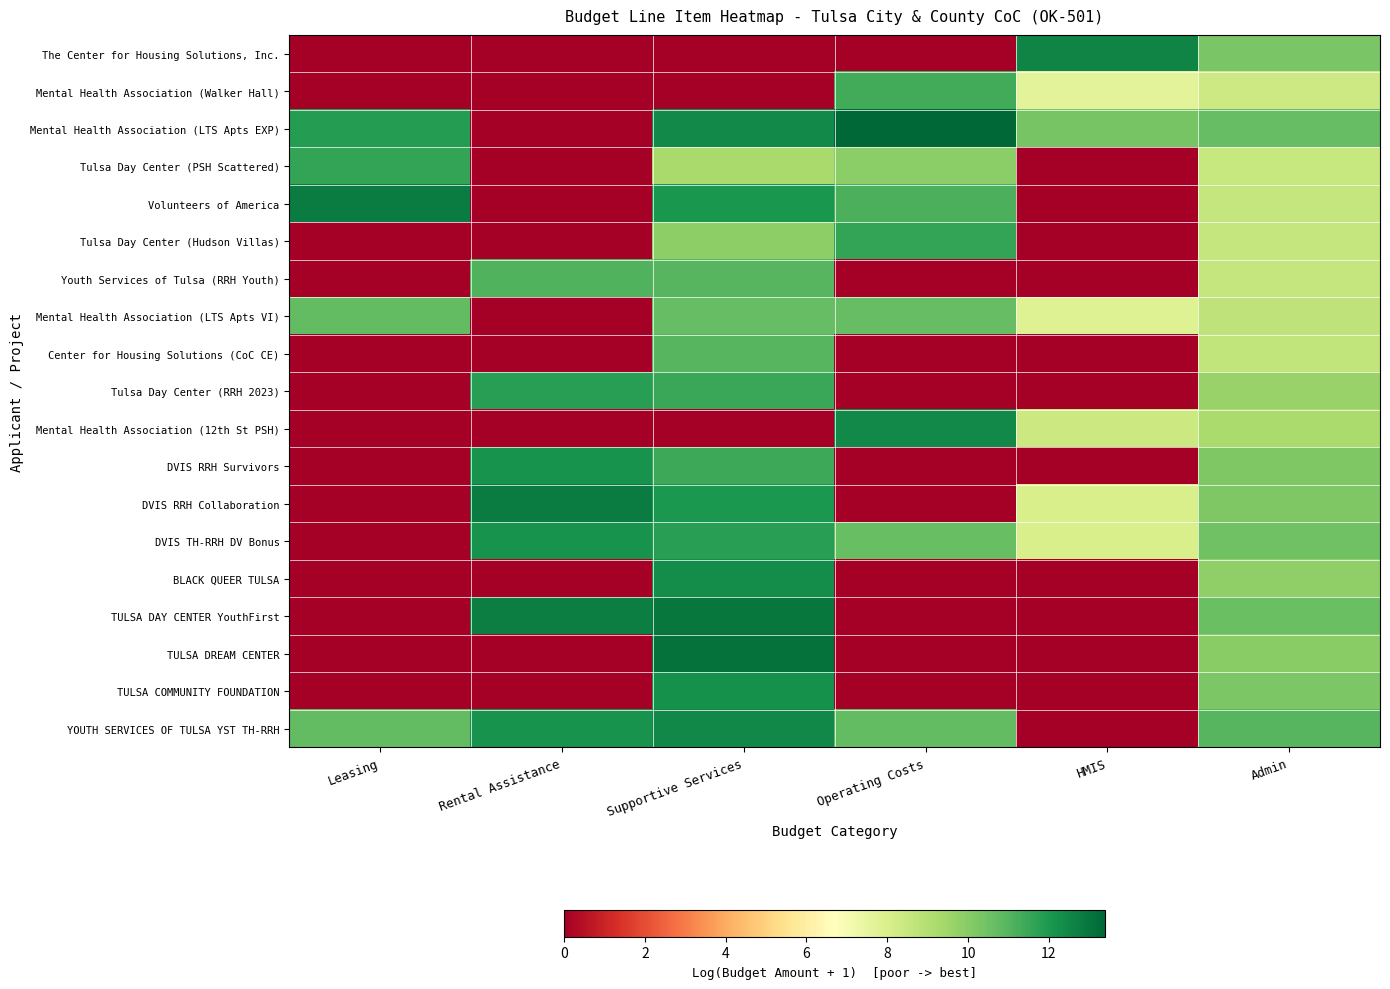

List the series in order of their peak value, lowest first.

Mental Health Association (LTS Apts VI), Center for Housing Solutions (CoC CE), Youth Services of Tulsa (RRH Youth), Mental Health Association (Walker Hall), Tulsa Day Center (Hudson Villas), Tulsa Day Center (PSH Scattered), Tulsa Day Center (RRH 2023), DVIS RRH Survivors, DVIS TH-RRH DV Bonus, TULSA COMMUNITY FOUNDATION, BLACK QUEER TULSA, Mental Health Association (12th St PSH), YOUTH SERVICES OF TULSA YST TH-RRH, The Center for Housing Solutions, Inc., Volunteers of America, DVIS RRH Collaboration, TULSA DAY CENTER YouthFirst, TULSA DREAM CENTER, Mental Health Association (LTS Apts EXP)